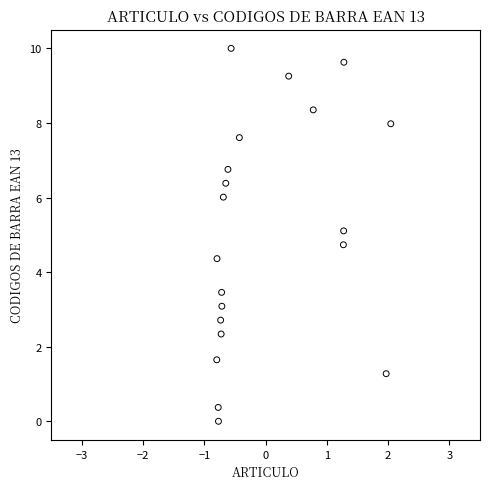

What is the range of X values (max minus min)?

2.8